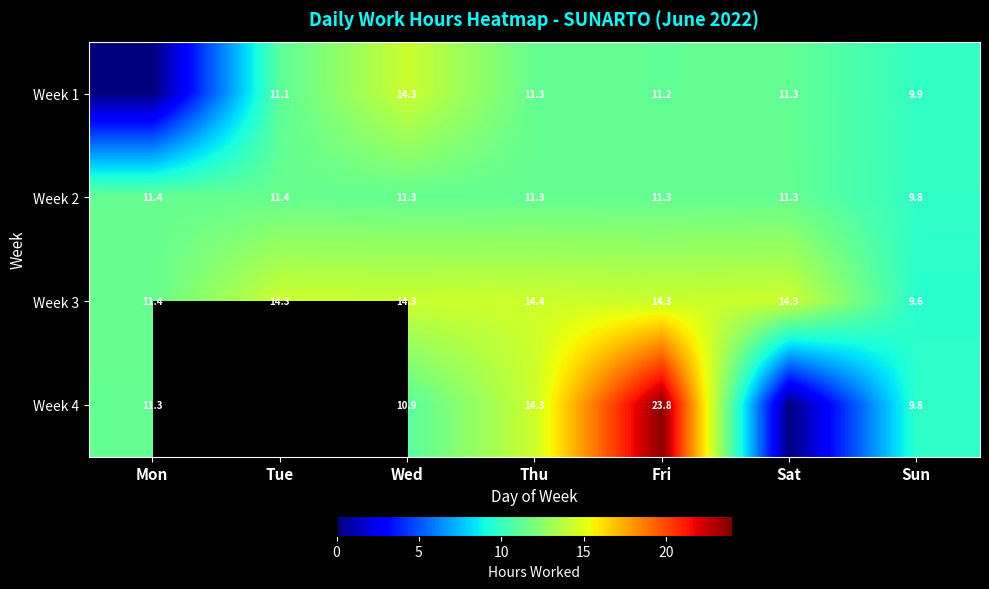

At which label does Week 3 first exceed 14?

Tue